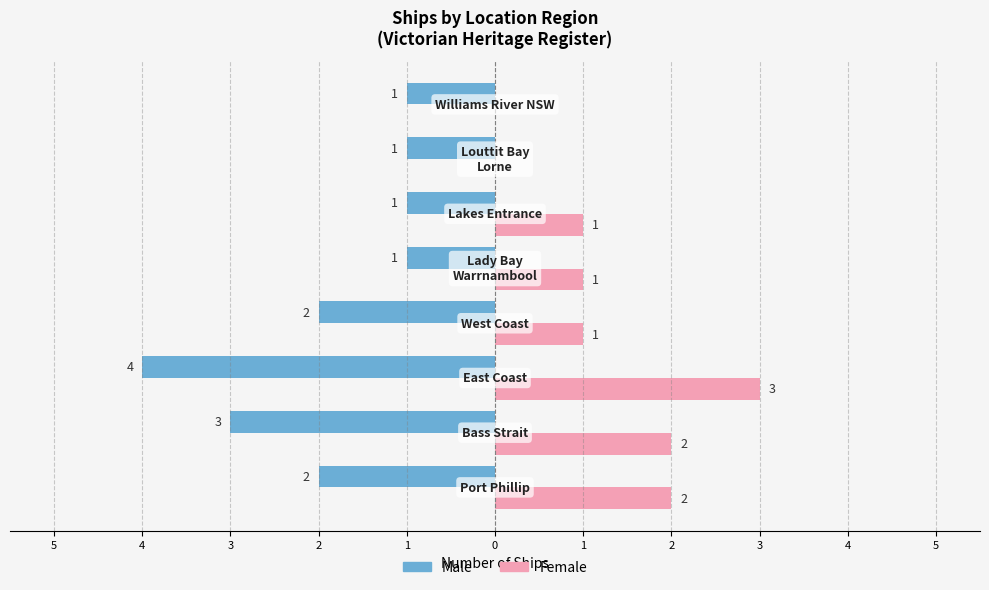

What are all the series names shown in the legend?

Male, Female